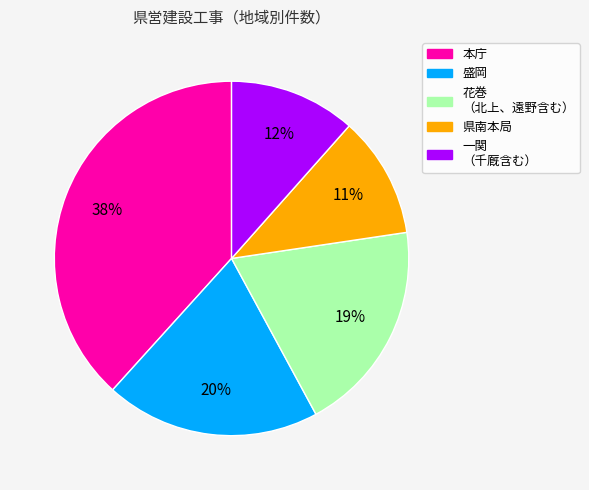

How many slices are in this pie chart?

5